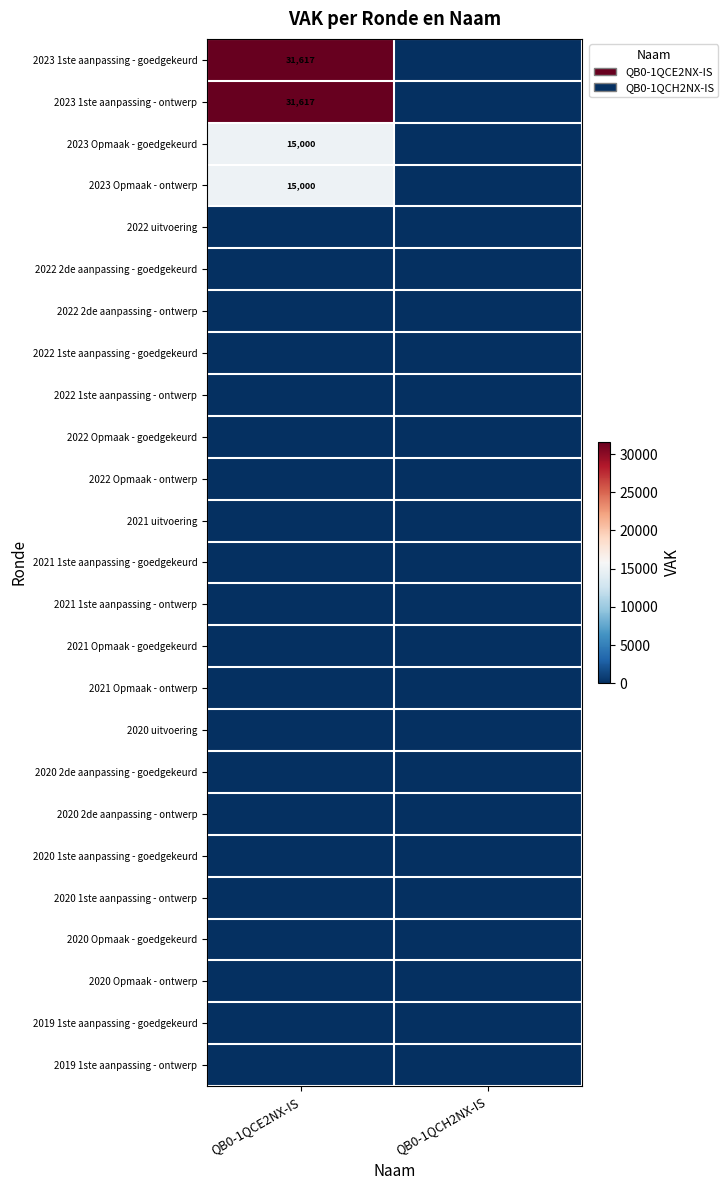

The 2023 Opmaak - ontwerp series shows 24767 at QB0-1QCE2NX-IS. True or false?

False